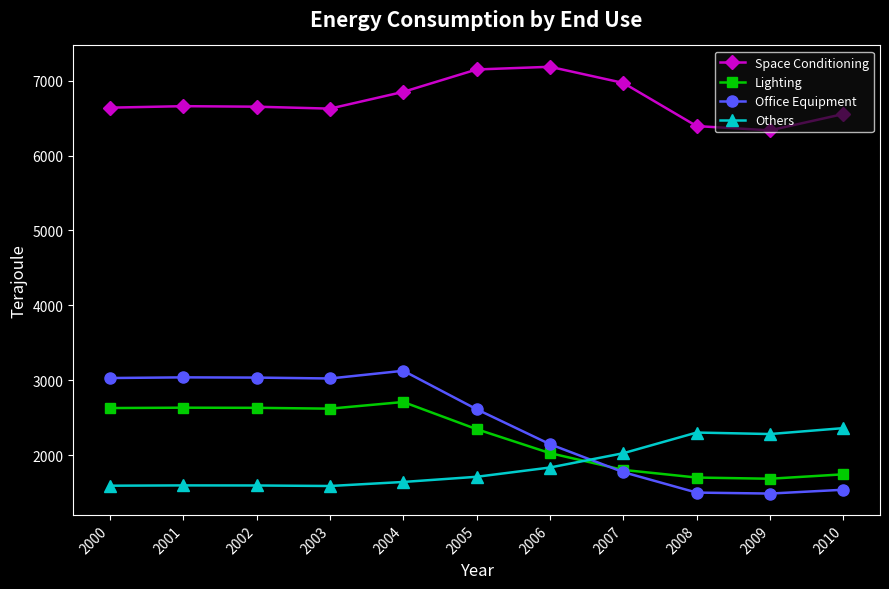

What is the value of the Space Conditioning point at the 7th from the left?

7186